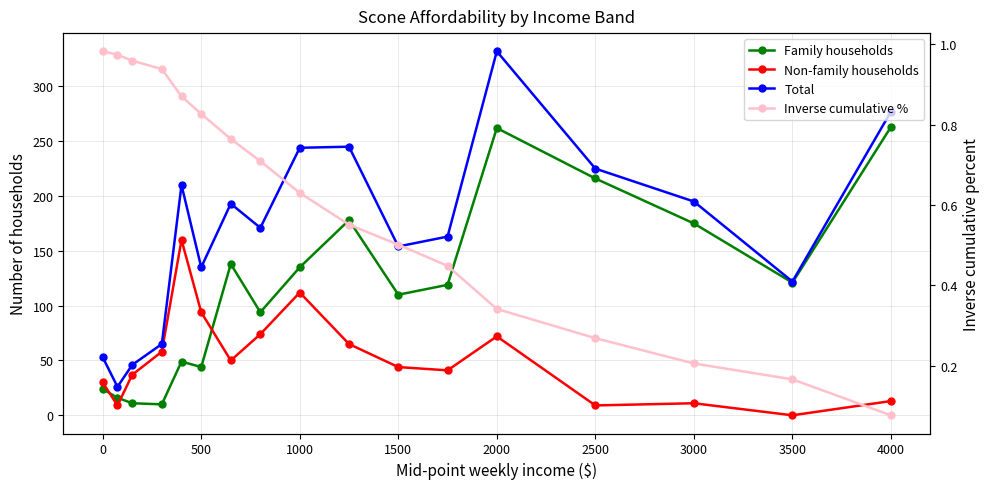

The value of Family households at 3500 is 121.0. True or false?

True